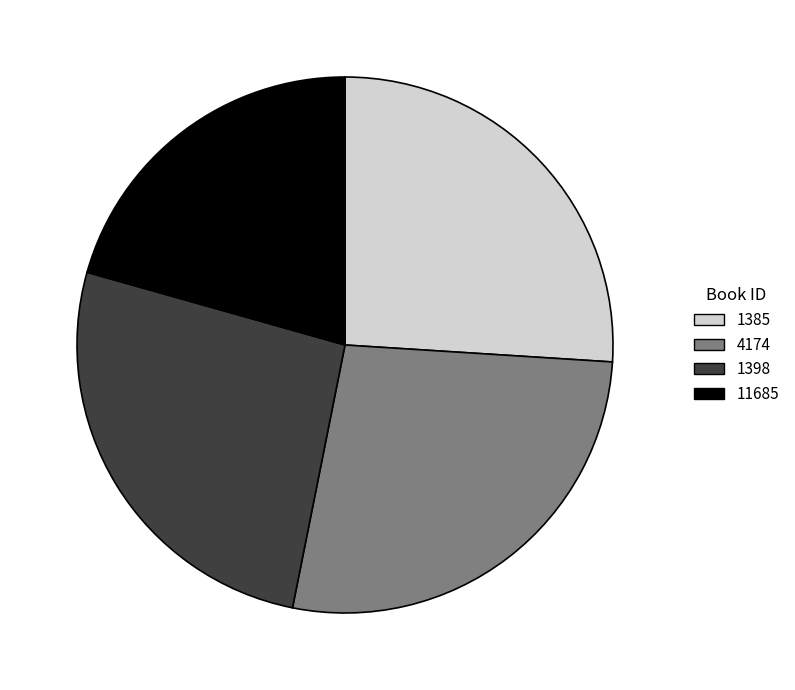

Is the sum of 11685 and 1398 greater than half?

No